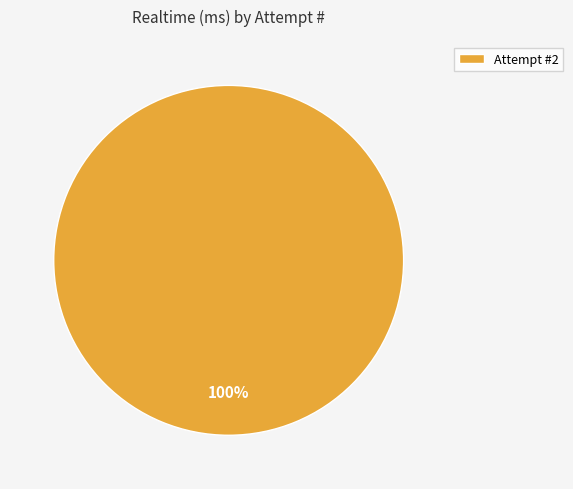

What percentage is the Attempt #2 slice, to the nearest percent?

100%